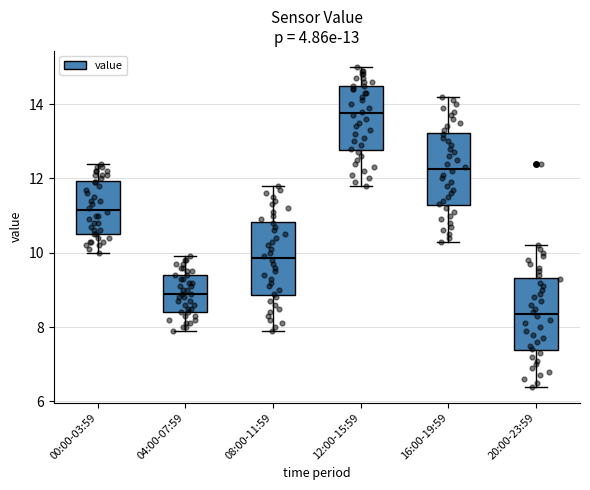

Which box has the lowest median line?

20:00-23:59